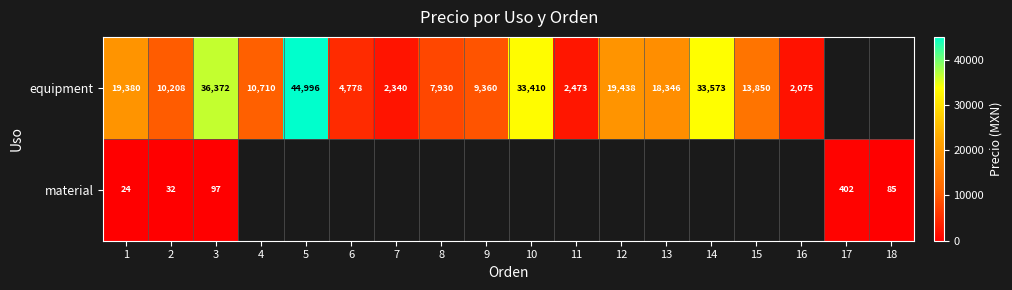

At 3, list the series in order from largest to smallest.

equipment, material